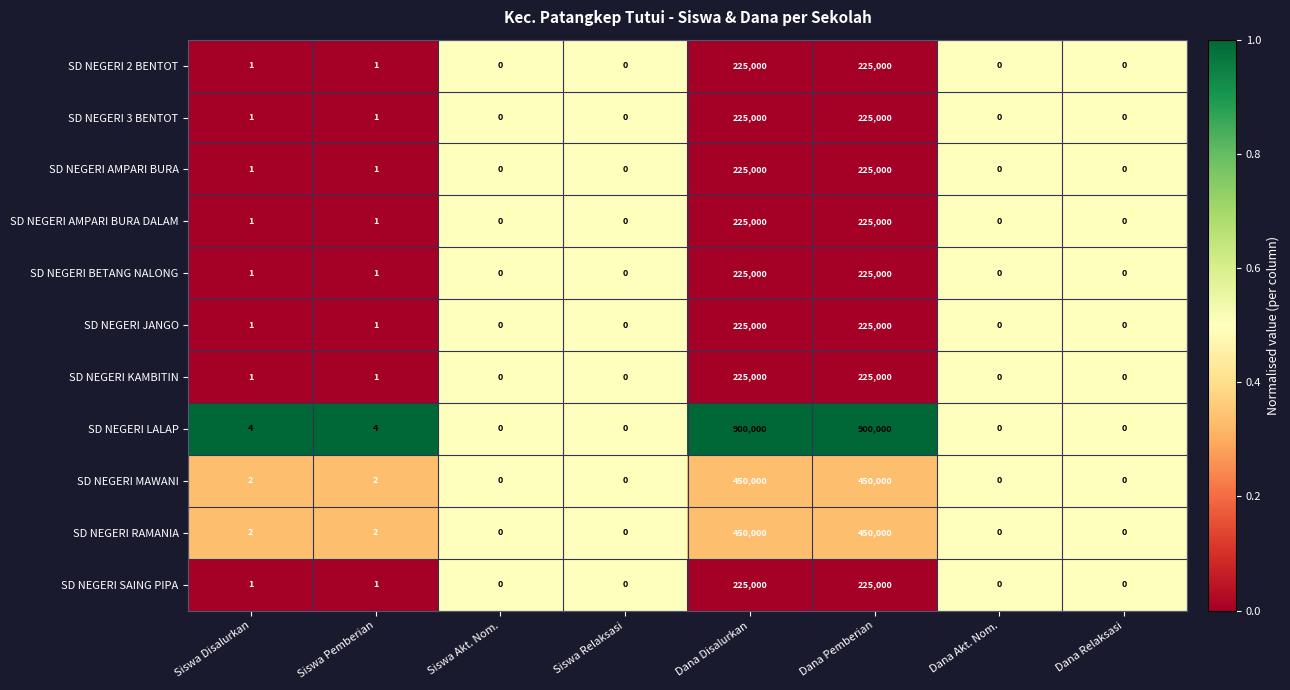

What is the average value of the SD NEGERI 2 BENTOT series?

56250